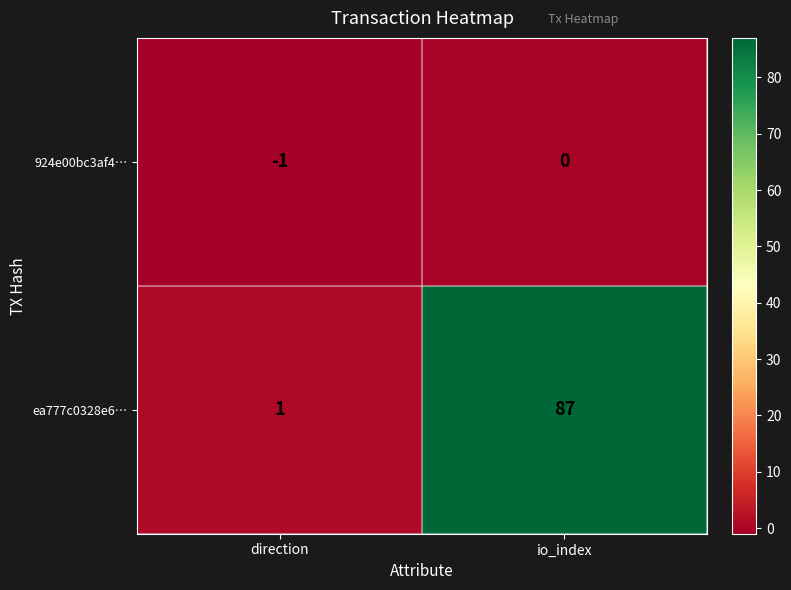

What is the sum of all ea777c0328e6… values?

88